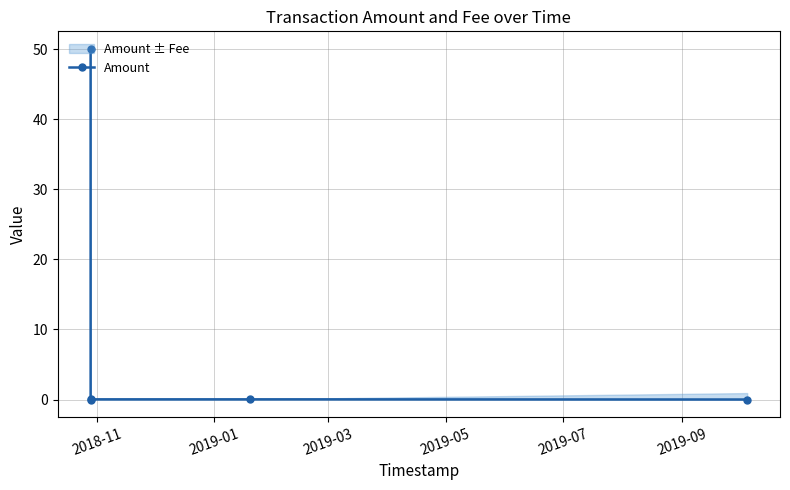

How many interior local valleys (lower than both neighbors) does the data have?

1